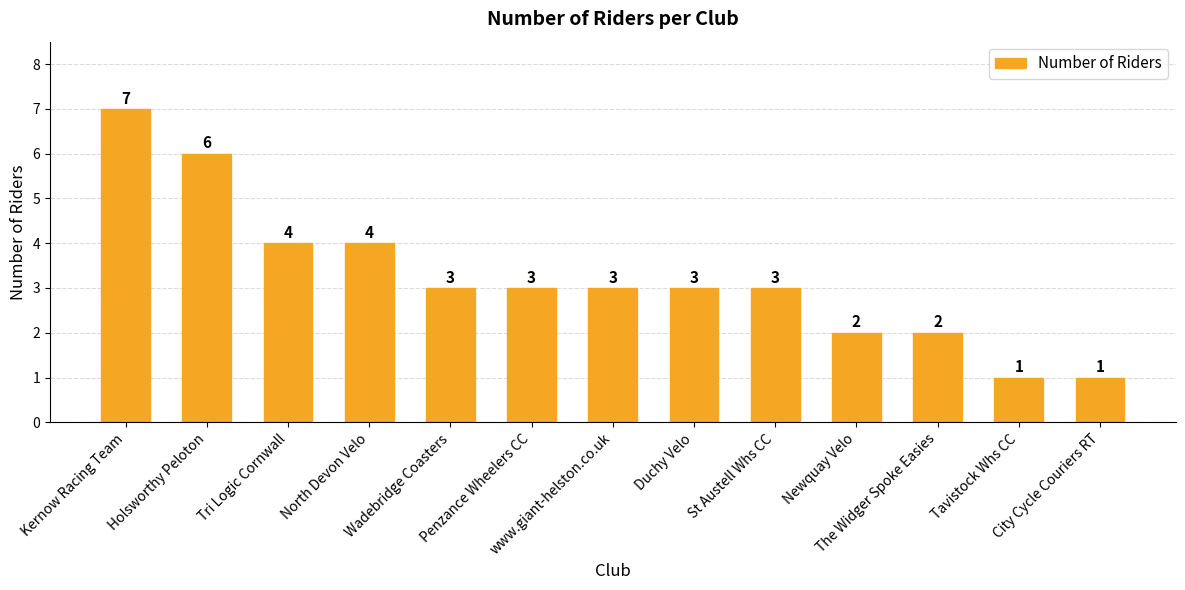

What is the sum of the values at Duchy Velo and Tri Logic Cornwall?

7